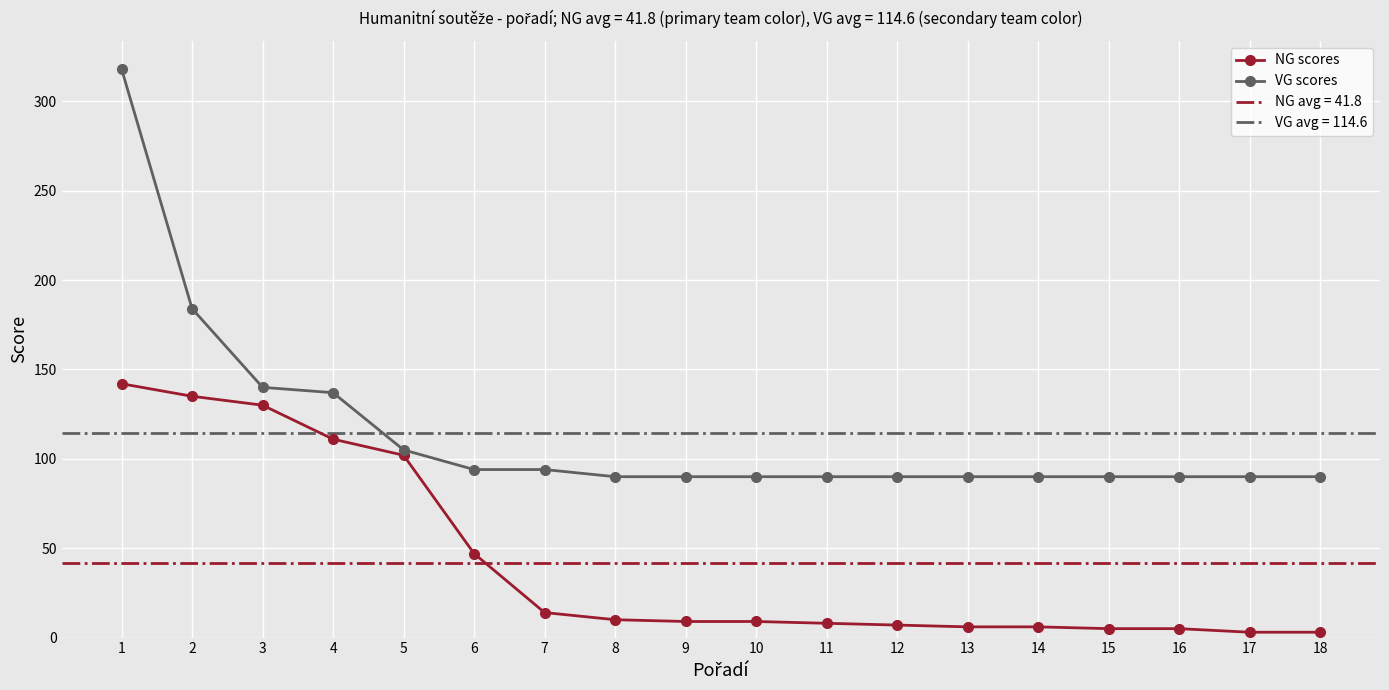

True or false: VG scores has a value of 141 at 18.

False